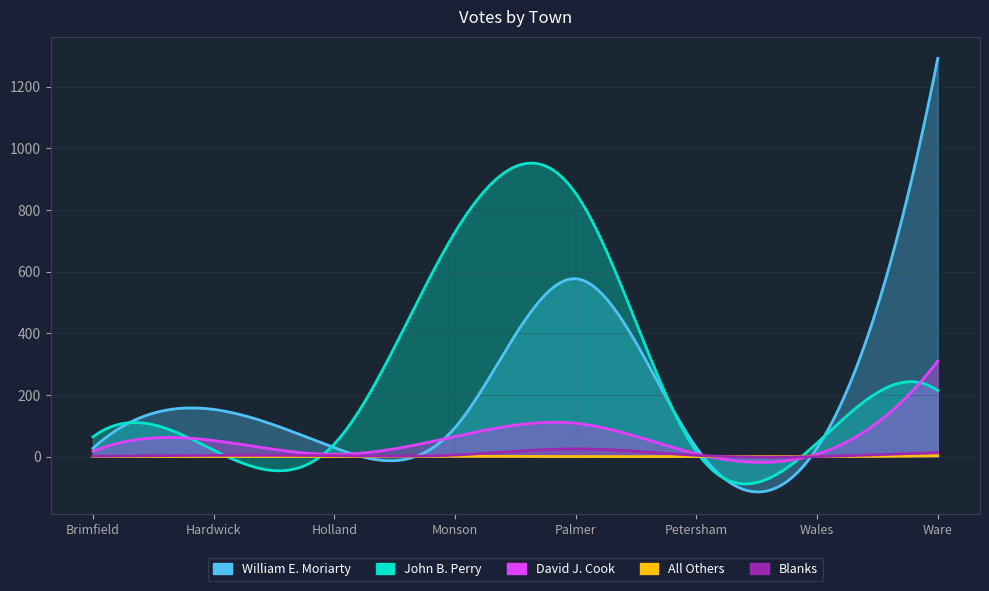

At which category is the sum across all series the highest?

Ware